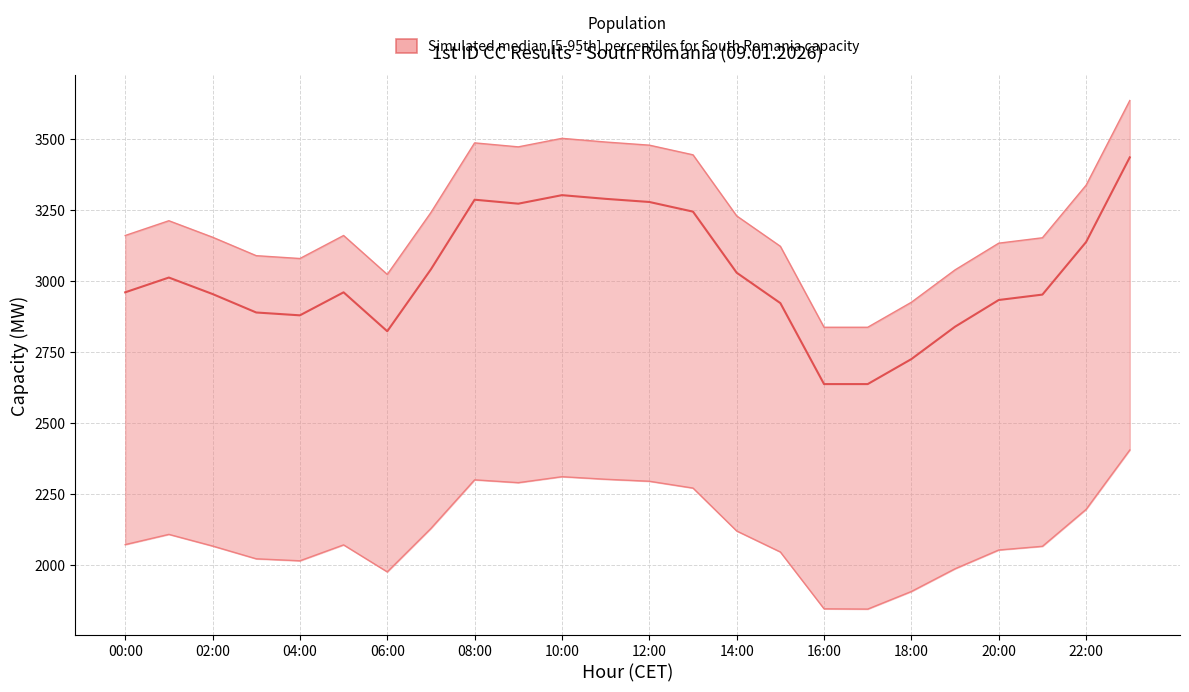

What is the average value of the NTC South Romania series?

3017